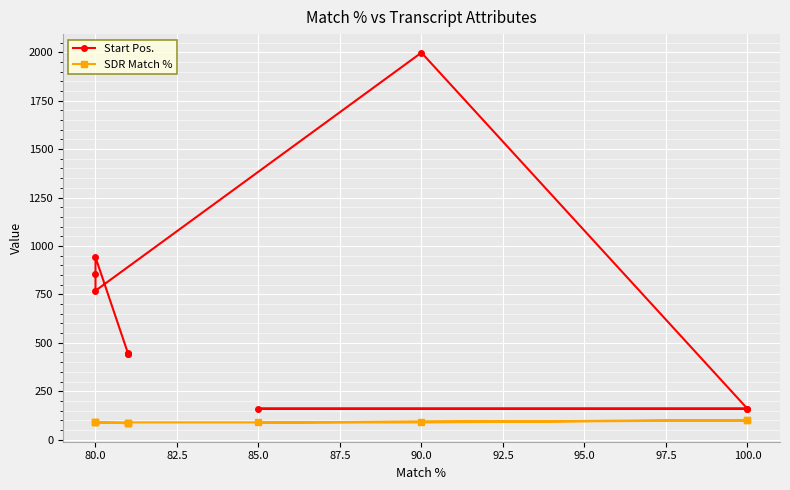

Is it true that SDR Match % equals 34 at 100.0?

False